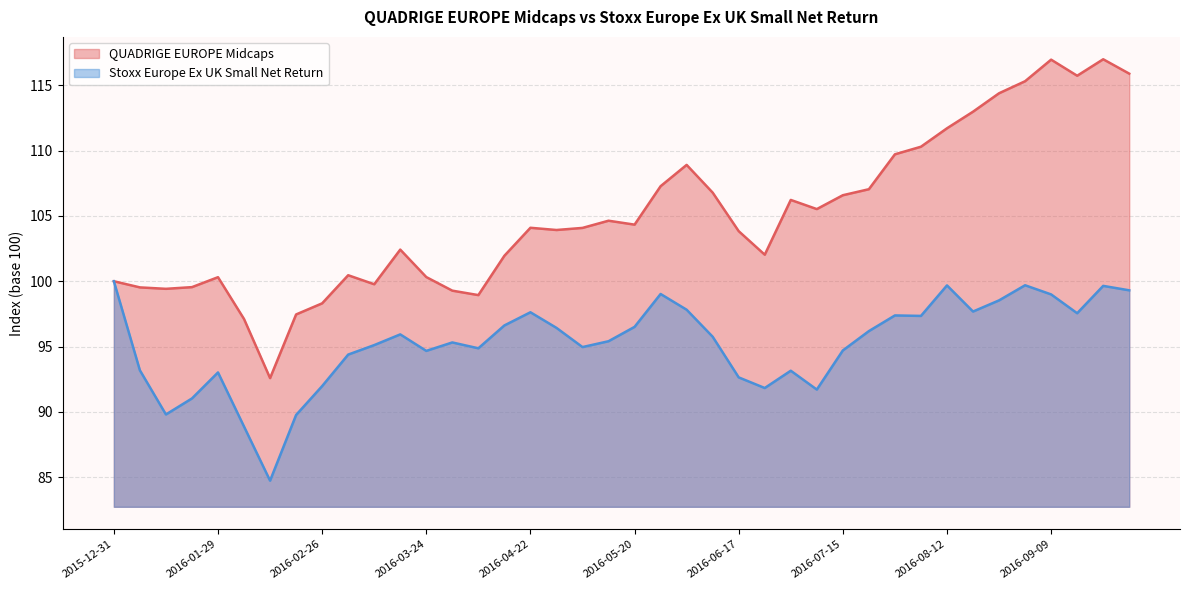

True or false: Stoxx Europe Ex UK Small Net Return and QUADRIGE EUROPE Midcaps intersect in this chart.

False